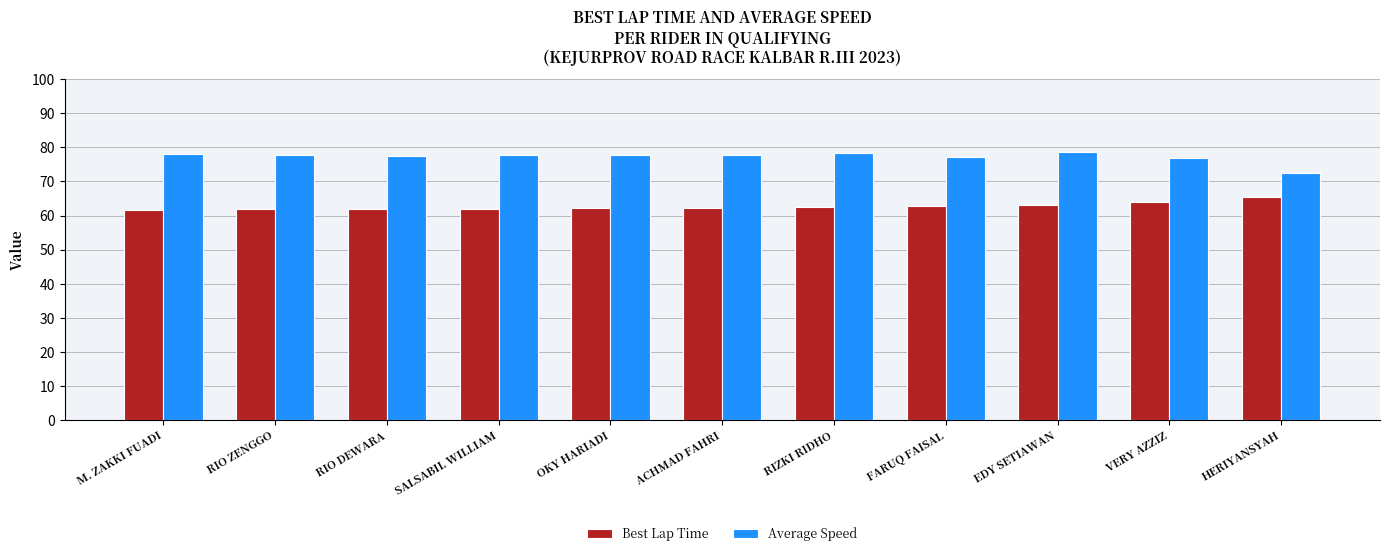

What is the label of the 3rd bar from the right?

EDY SETIAWAN